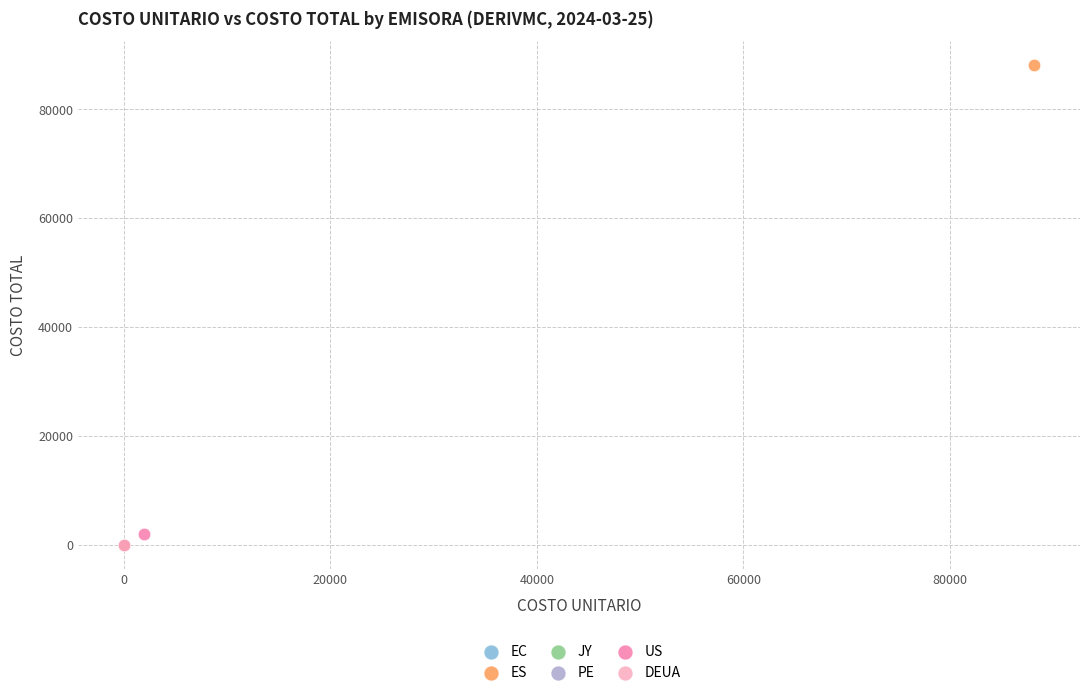

What are all the series names shown in the legend?

EC, ES, JY, PE, US, DEUA